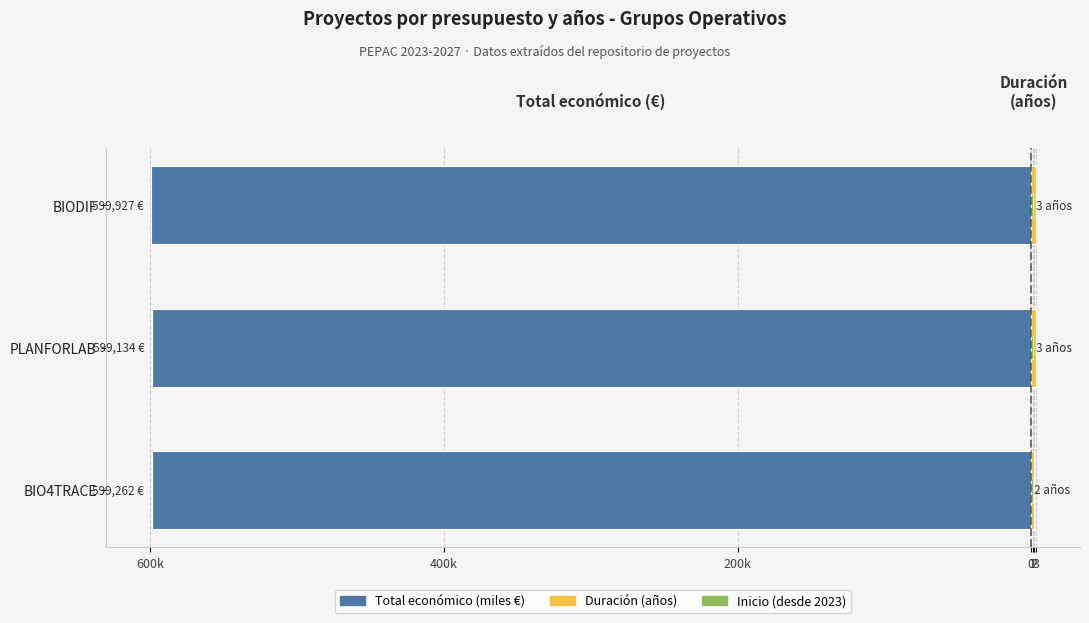

Is the value of Duración (años) at 600k greater than the value of Inicio (desde 2023) at 200k?

Yes